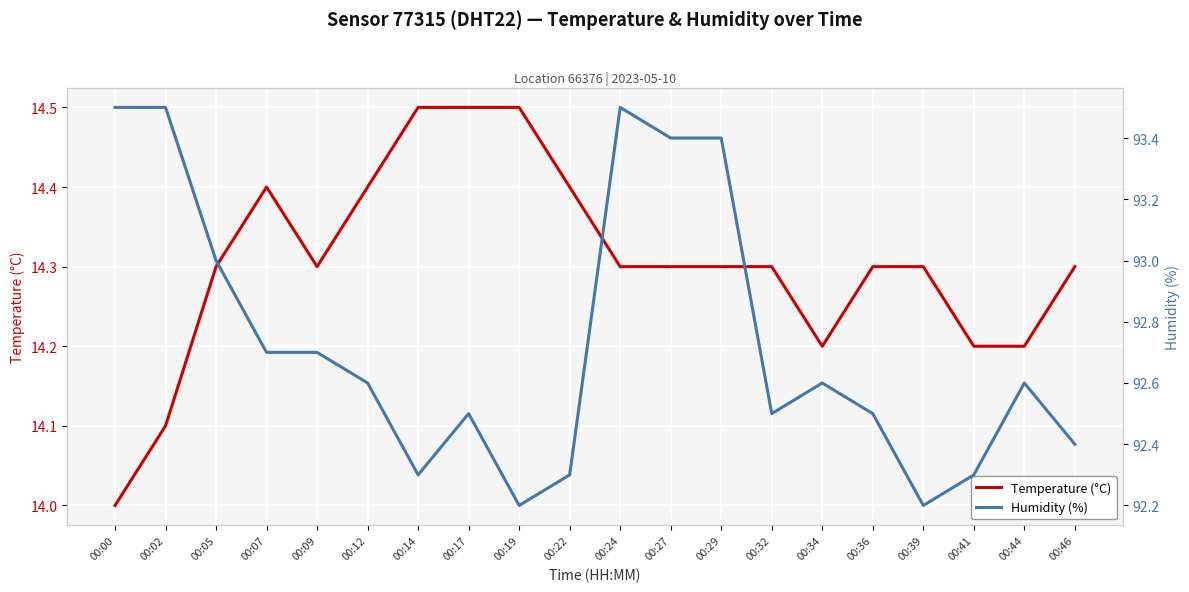

What is the value of the Temperature (°C) point at the 19th from the left?

14.2